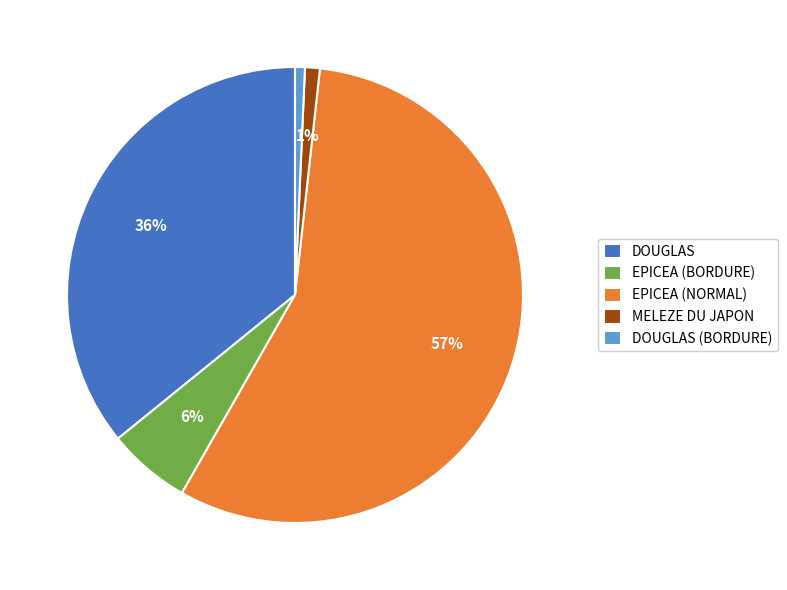

What percentage is the MELEZE DU JAPON slice, to the nearest percent?

1%